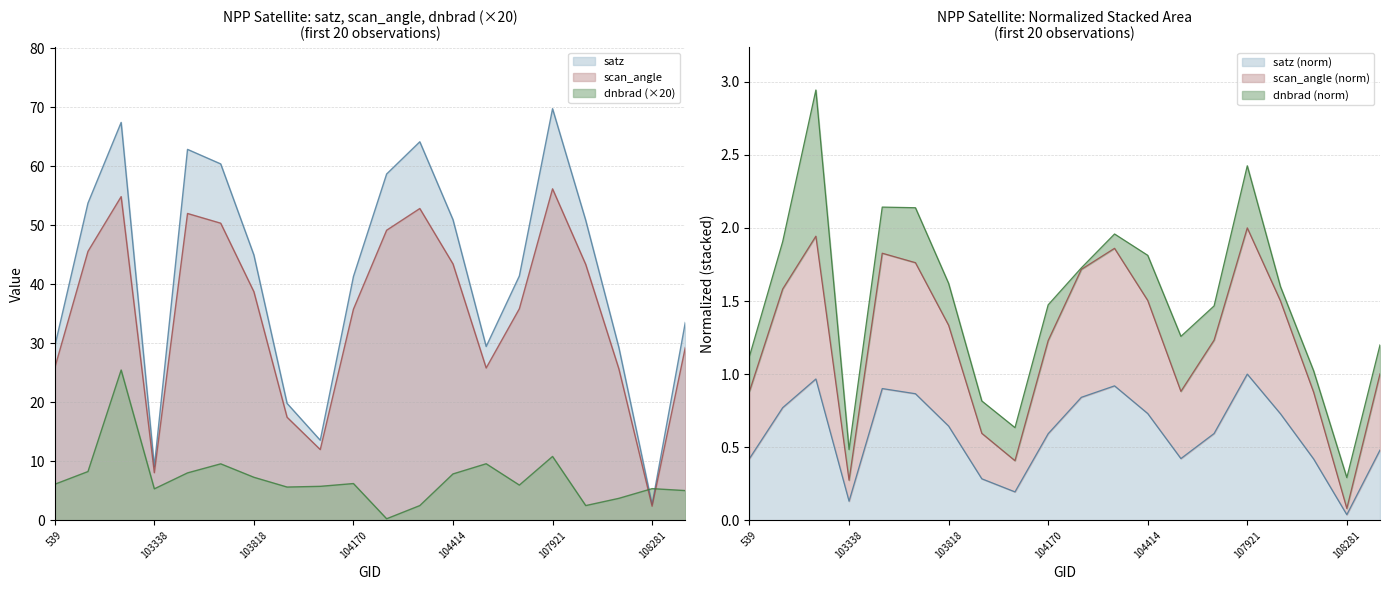

At how many categories does at least one series exceed 41?

12